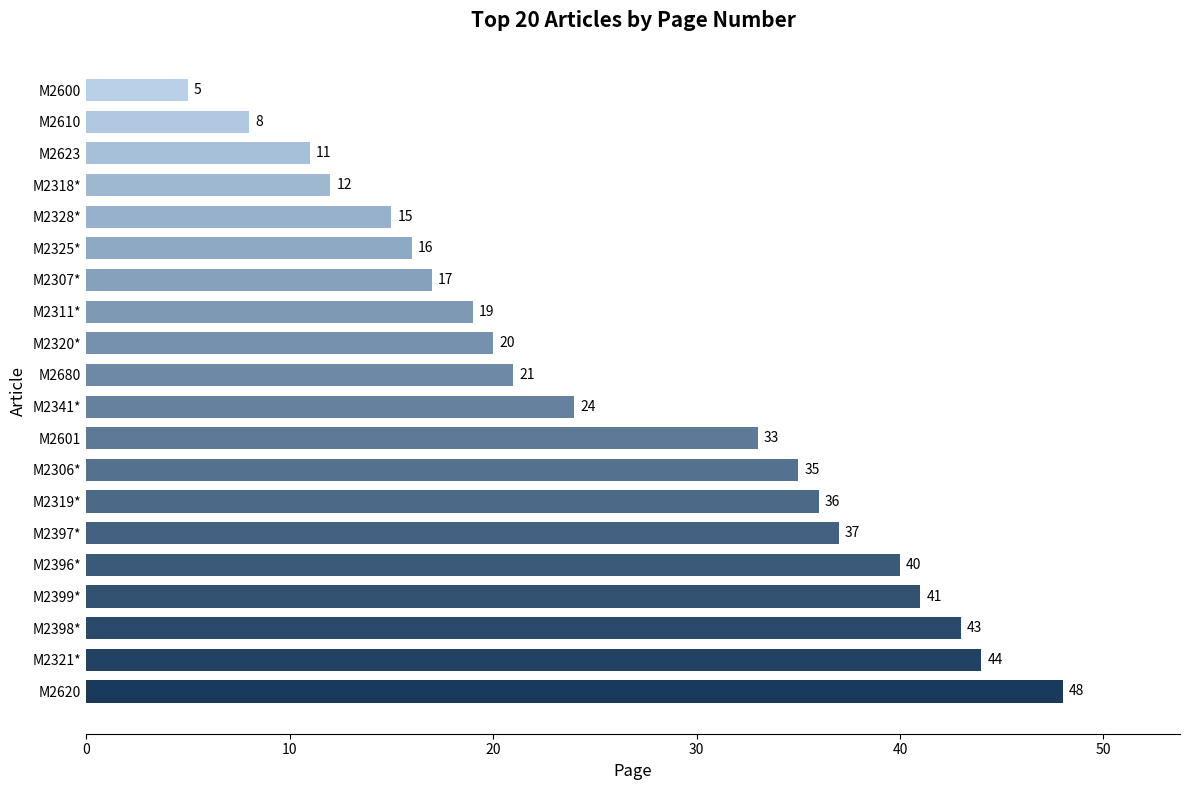

How many categories are shown in the chart?

20